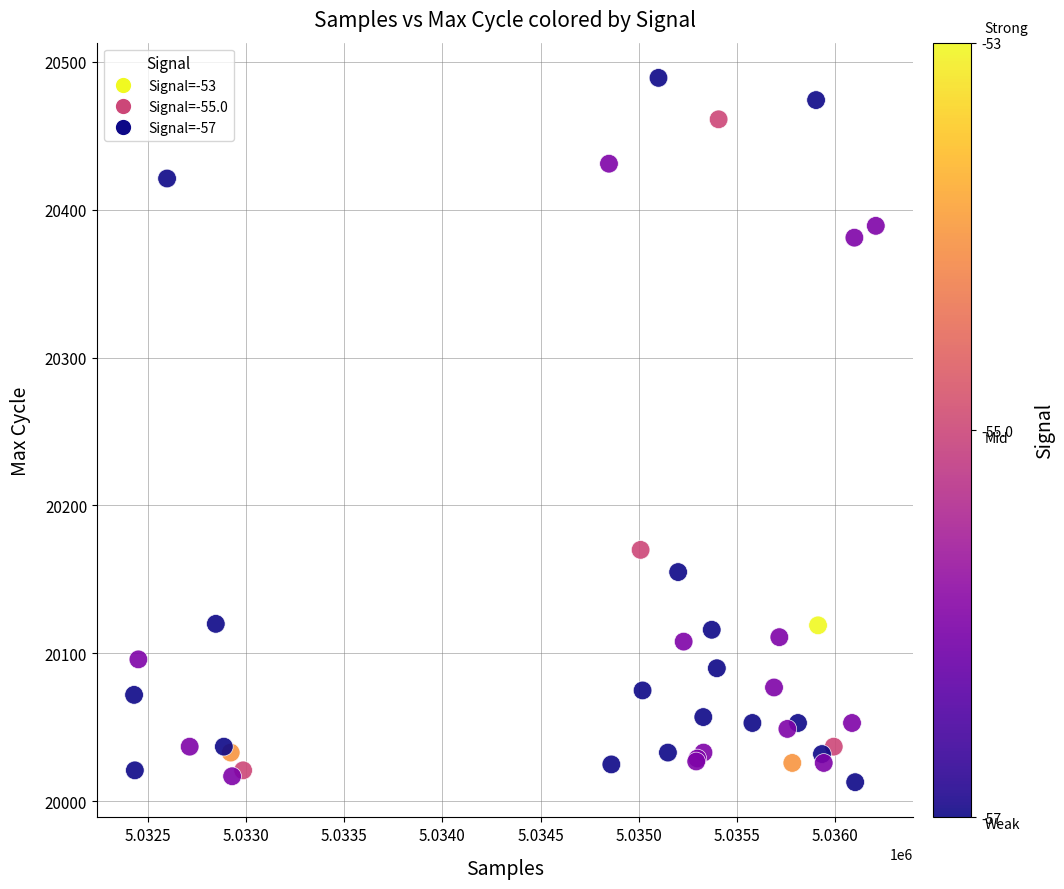

What Y value in the scatter plot is closest to 20251?

20170